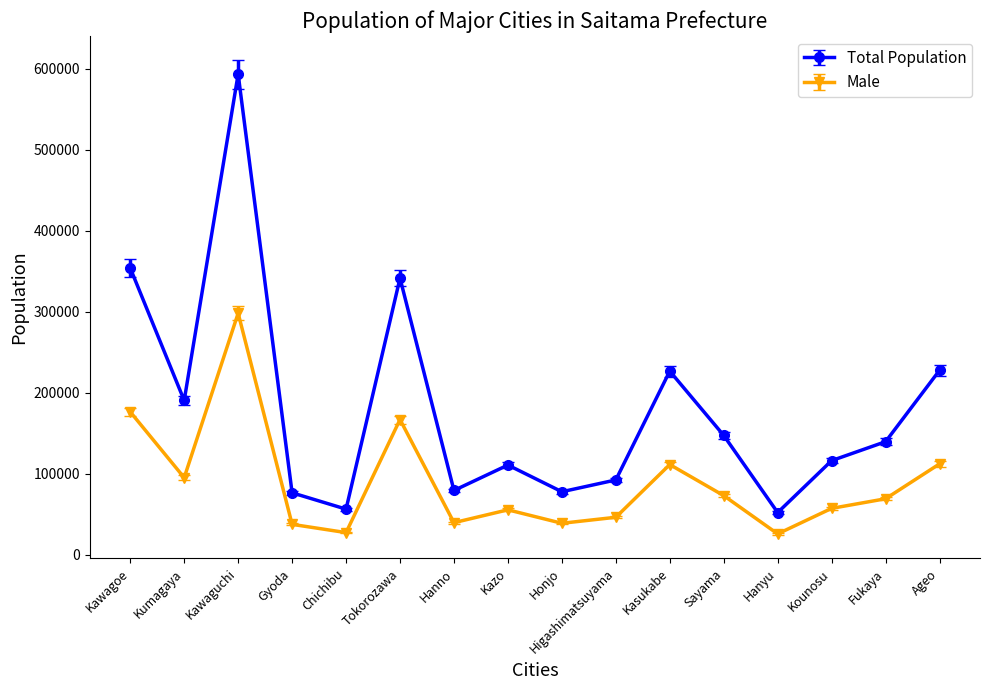

Which series has the widest spread of values?

Total Population